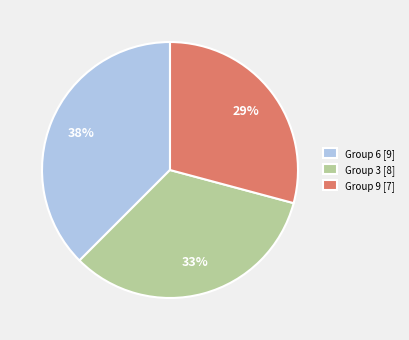

The Group 6 [9] slice represents 30% of the pie. True or false?

False